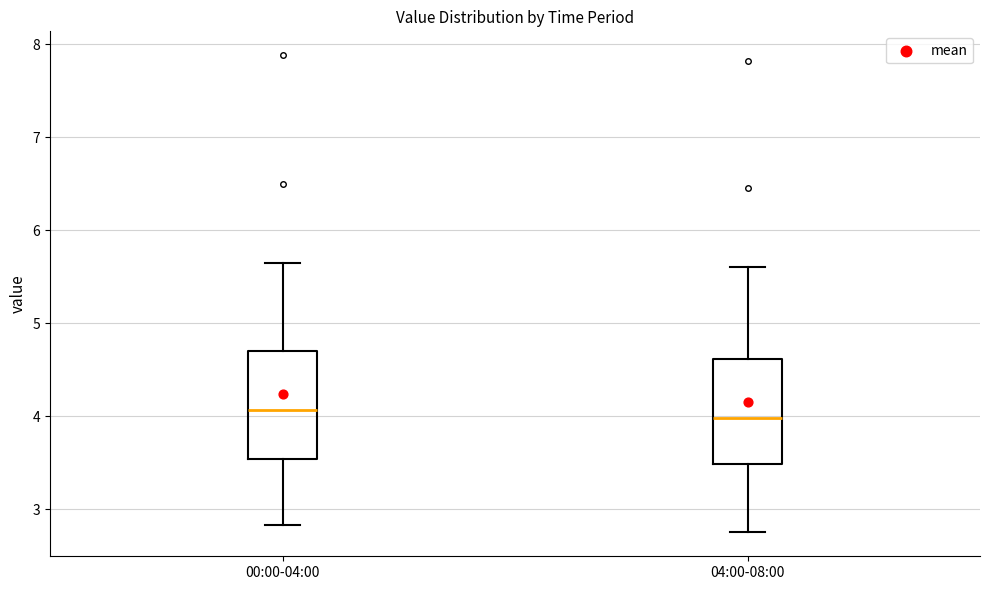

Where is the lower edge of the box for 00:00-04:00 on the y-axis? The values are not printed on the chart, so give them approximately, as read against the axis.

3.5